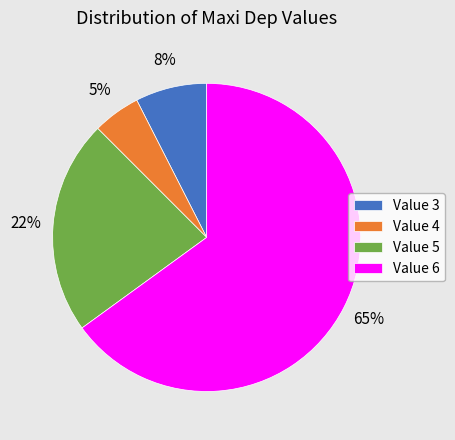

Between Value 3 and Value 4, which is larger?

Value 3